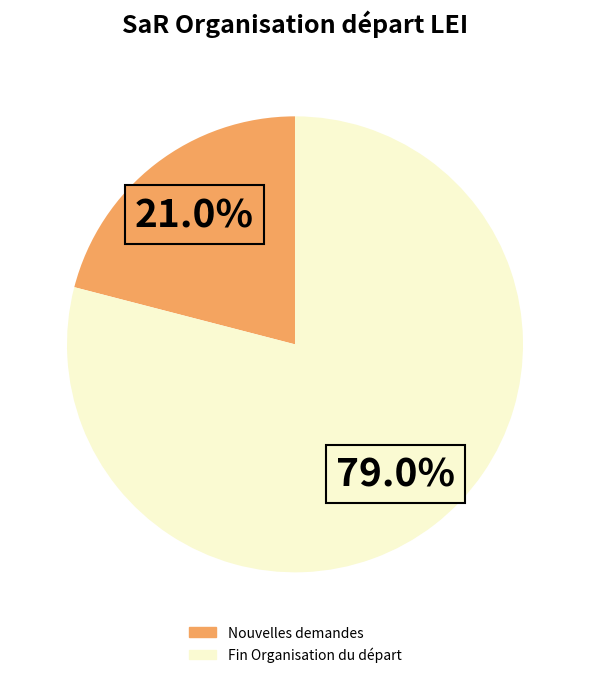

How many slices are in this pie chart?

2